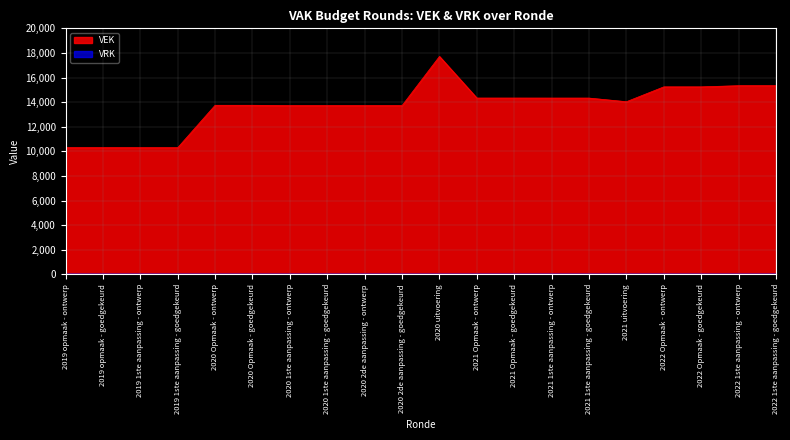

Which has a higher value, 2021 1ste aanpassing - ontwerp or 2019 1ste aanpassing - goedgekeurd?

2021 1ste aanpassing - ontwerp